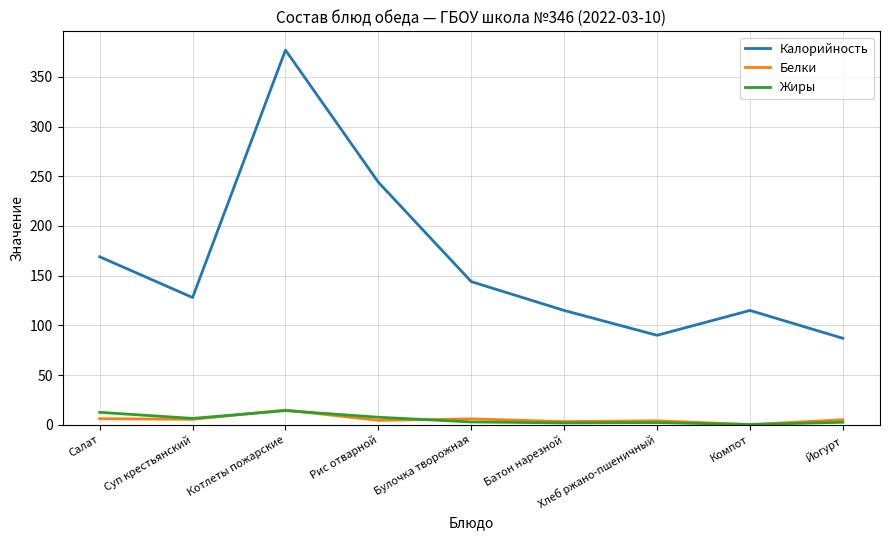

What is the sum of the Белки values at Йогурт and Рис отварной?

9.4